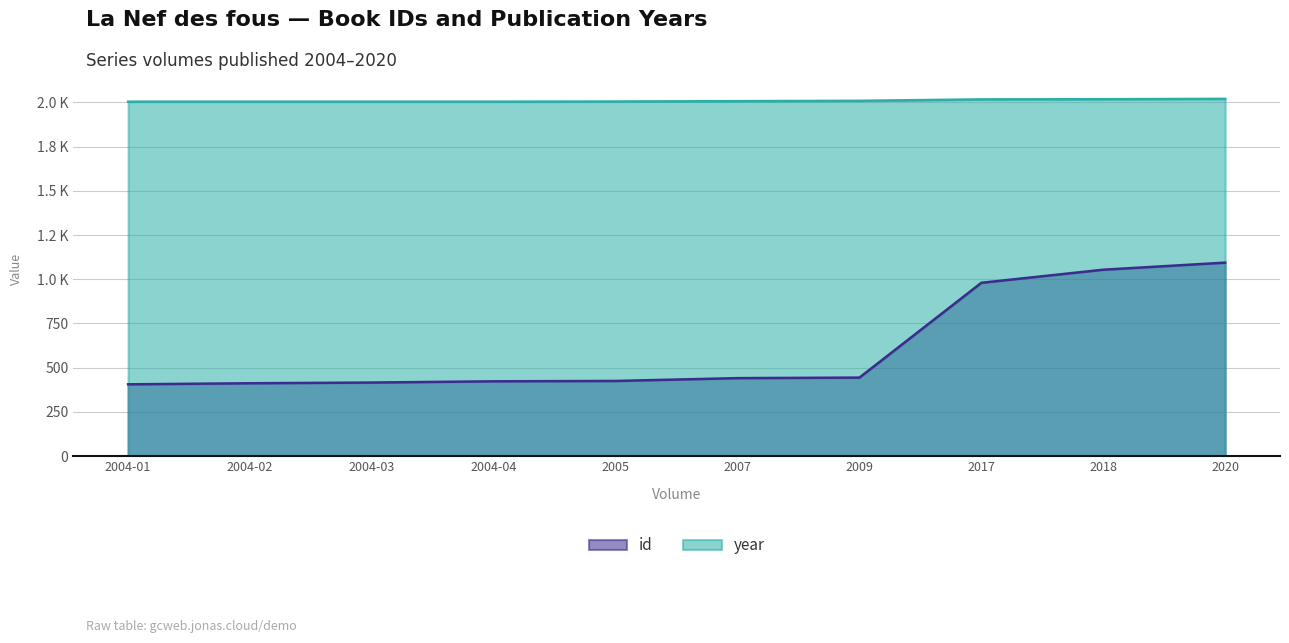

Rank the series by their maximum value, from highest to lowest.

year, id